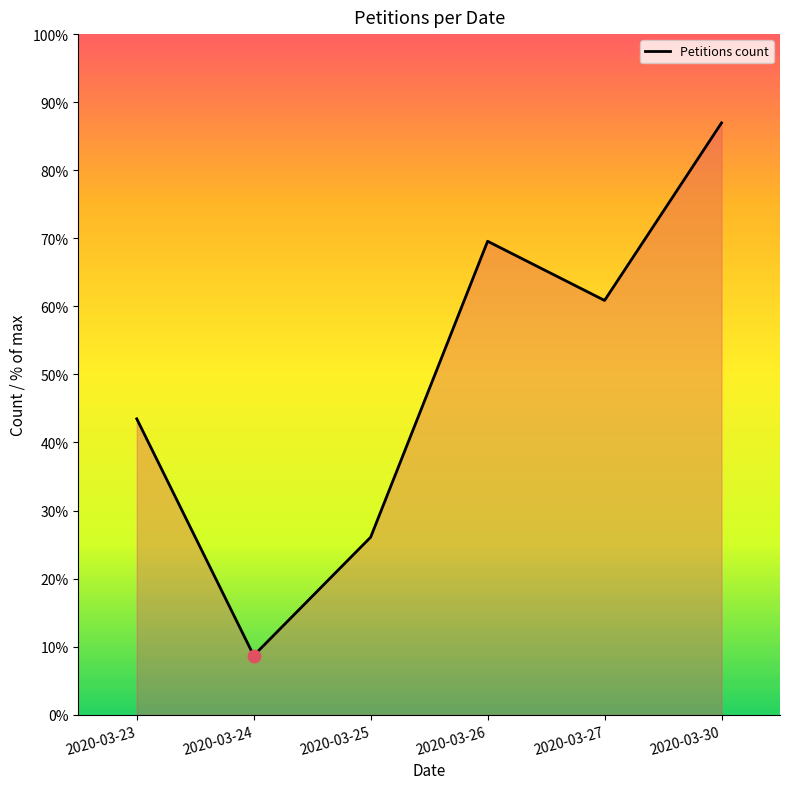

What is the ratio of the value at 2020-03-26 to the value at 2020-03-30?

0.8